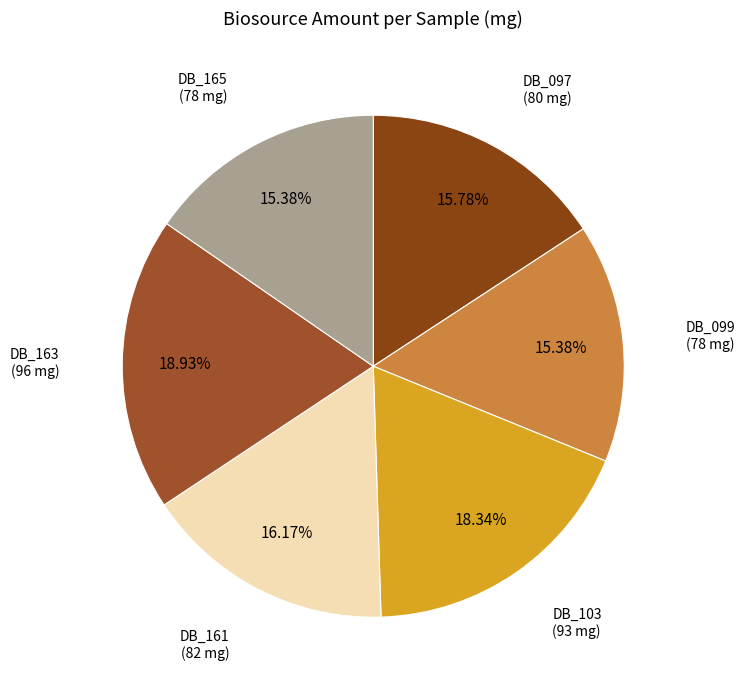

To the nearest percent, what portion does DB_097 represent?

16%